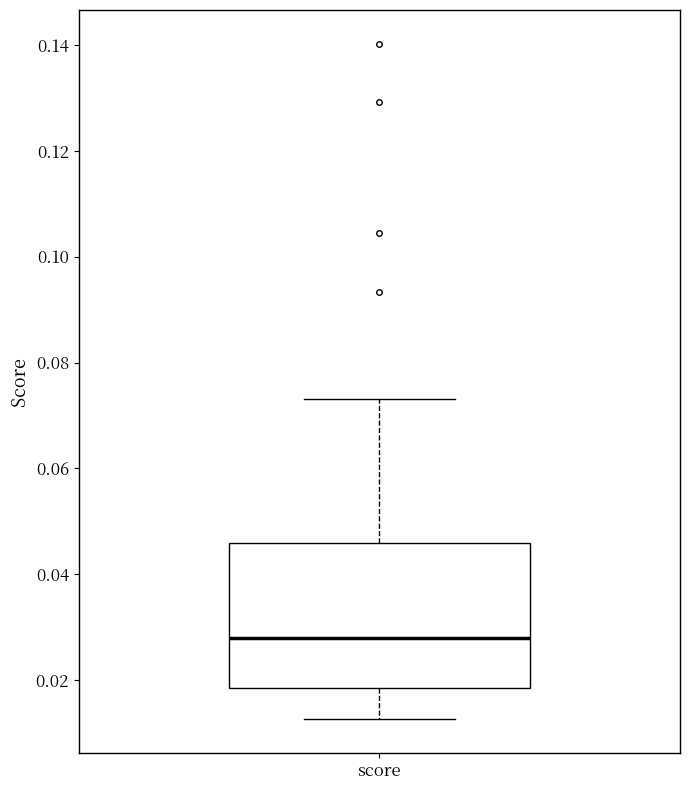

Transcribe this box plot: give where the median line is, the range the box spans, and where the two whiskers end, as read against the y-axis. The values are not printed on the chart, so give them approximately, as read against the axis.

median 0.028, box 0.018 to 0.046, whiskers 0.012 to 0.074